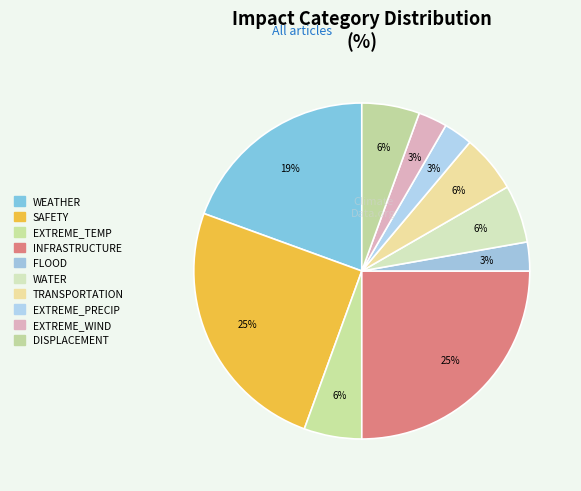

Approximately how many times larger is the value at INFRASTRUCTURE compared to EXTREME_WIND?

9.0